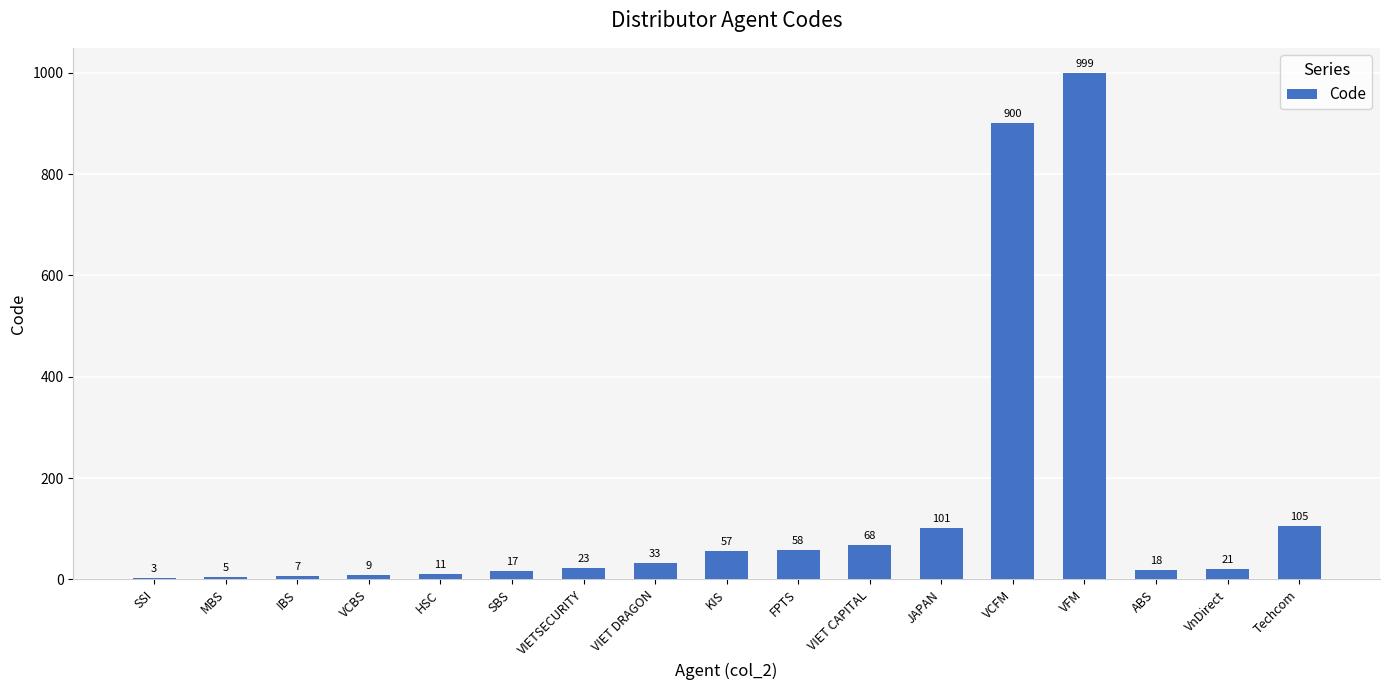

True or false: the data shows 999 at VFM.

True